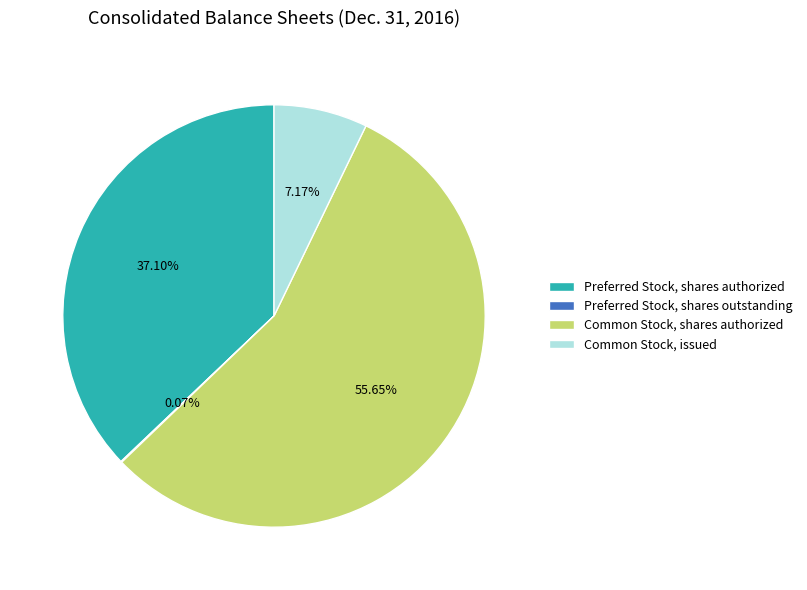

Approximately how many times larger is the value at Common Stock, issued compared to Preferred Stock, shares authorized?

0.2